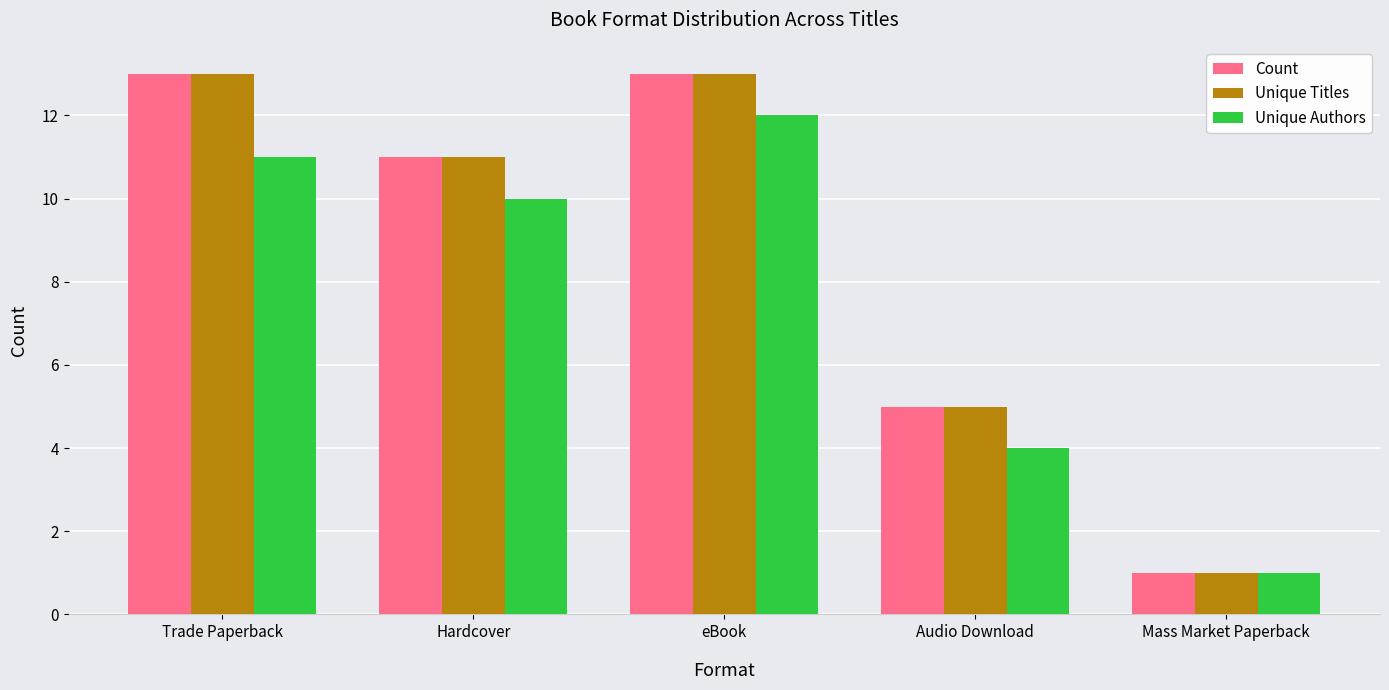

List the labels in order of Unique Authors value, largest first.

eBook, Trade Paperback, Hardcover, Audio Download, Mass Market Paperback